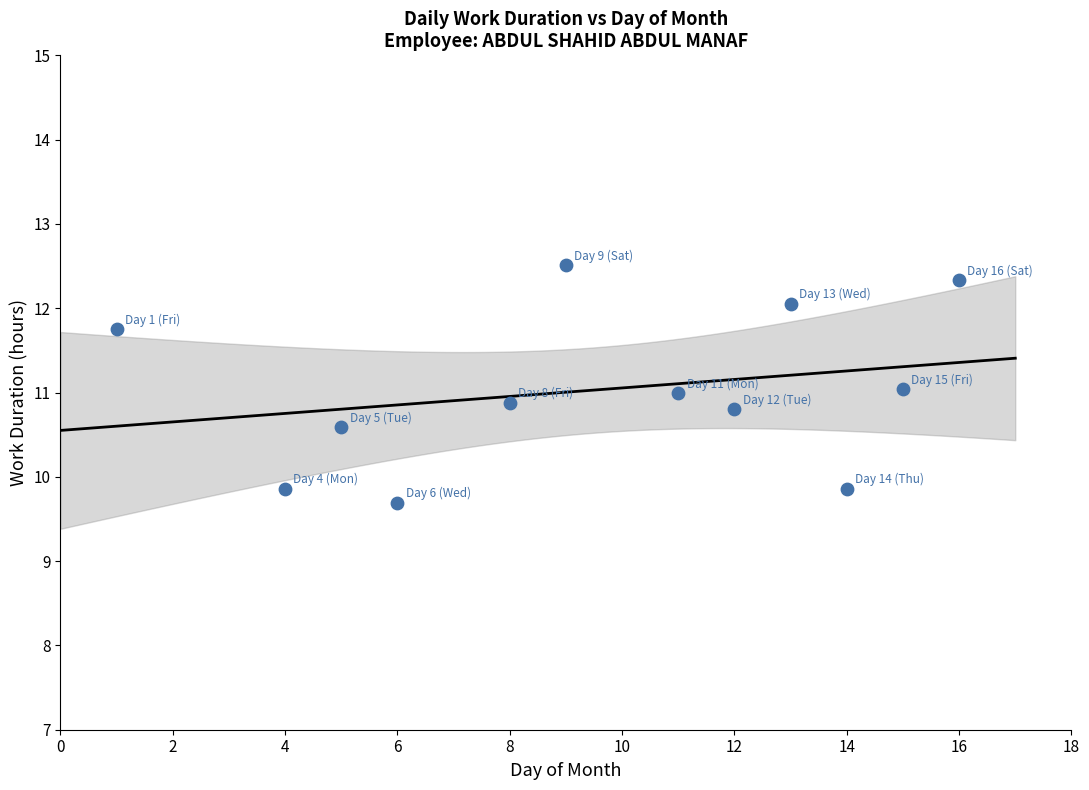

What is the average X value?

9.5